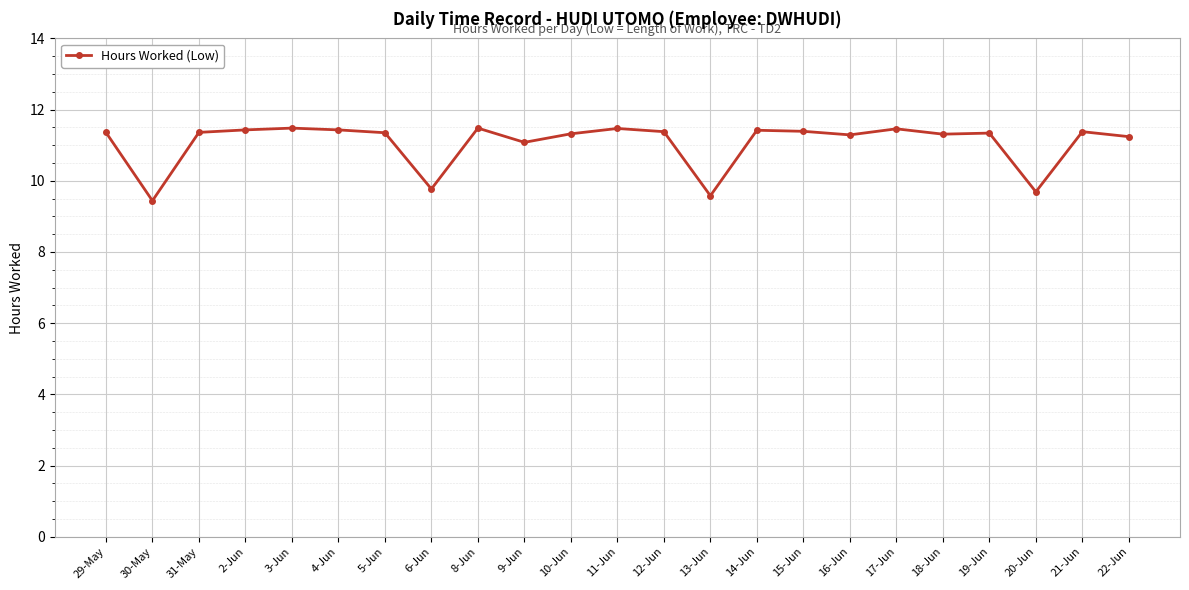

Which has a higher value, 12-Jun or 13-Jun?

12-Jun